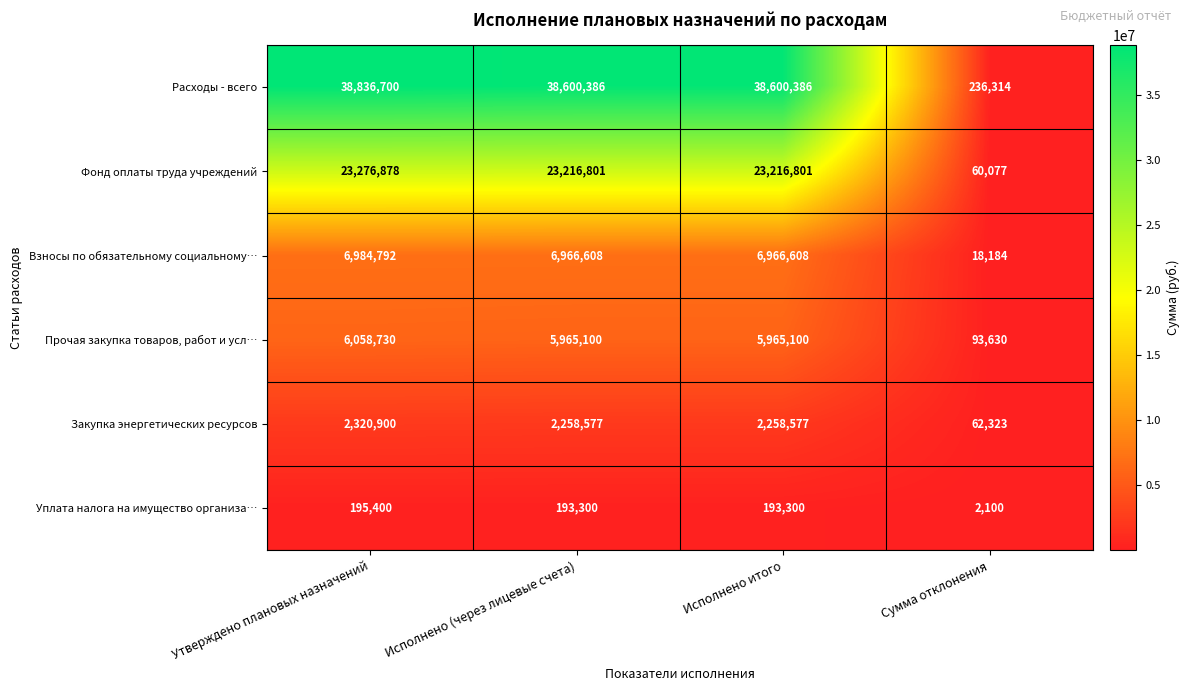

Which category has the highest value across all series?

Утверждено плановых назначений